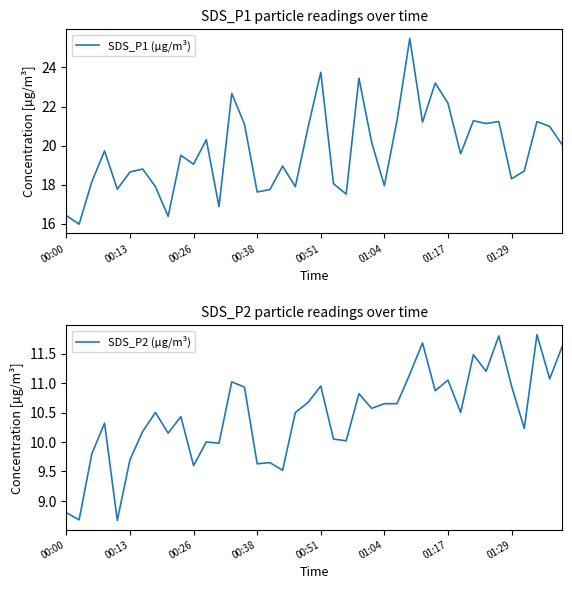

Reading left to right, transcribe all the data shown in this chart.

SDS_P1 (µg/m³): 16.4	16.0	18.1	19.7	17.8	18.6	18.8	17.9	16.4	19.5	19.1	20.3	16.9	22.7	21.1	17.6	17.8	18.9	17.9	20.9	23.8	18.1	17.5	23.4	20.2	17.9	21.3	25.5	21.2	23.2	22.2	19.6	21.3	21.1	21.2	18.3	18.7	21.2	21.0	20.0
SDS_P2 (µg/m³): 8.8	8.7	9.8	10.3	8.7	9.7	10.2	10.5	10.2	10.4	9.6	10.0	10.0	11.0	10.9	9.6	9.7	9.5	10.5	10.7	10.9	10.1	10.0	10.8	10.6	10.7	10.7	11.2	11.7	10.9	11.1	10.5	11.5	11.2	11.8	10.9	10.2	11.8	11.1	11.6